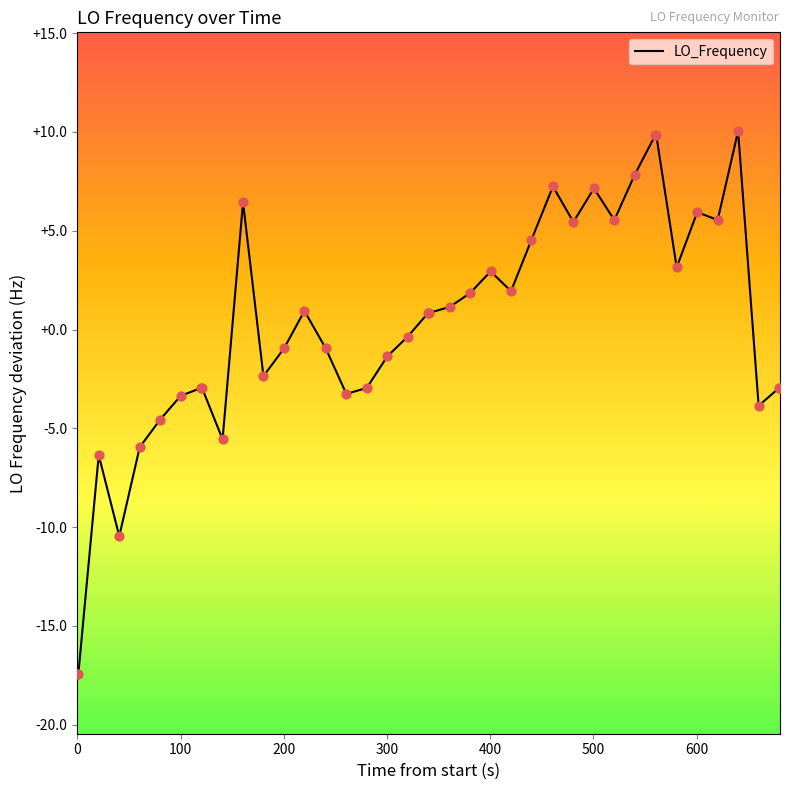

What is the minimum value shown in the chart?

-17.5